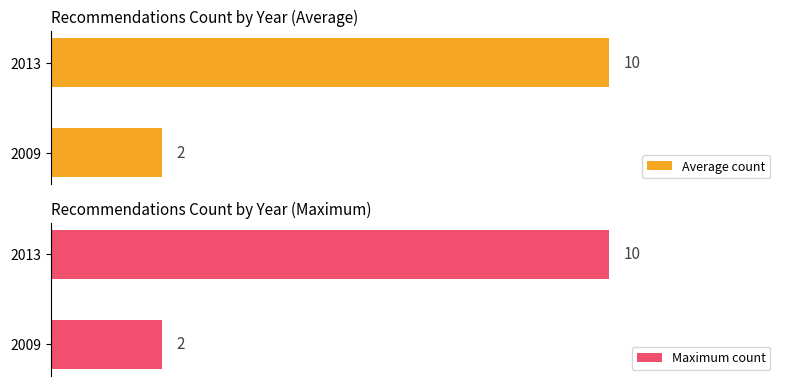

List the labels in order of Average count value, largest first.

2013, 2009